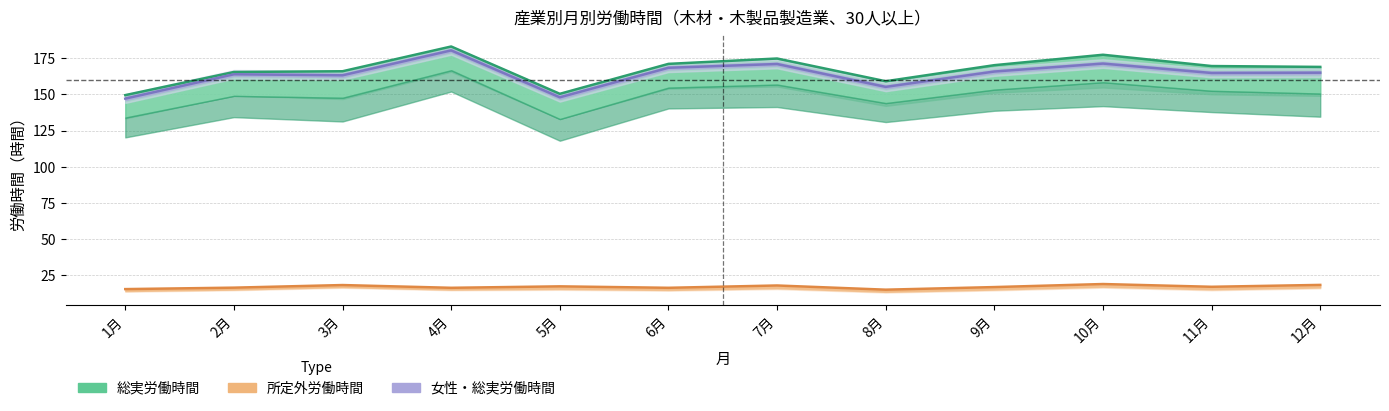

Reading left to right, transcribe all the data shown in this chart.

総実（男性）: 1月=149.5	2月=165.5	3月=166.0	4月=183.1	5月=150.4	6月=171.1	7月=174.8	8月=159.1	9月=170.2	10月=177.4	11月=169.6	12月=169.0
所定外（男性）: 1月=15.5	2月=16.5	3月=18.3	4月=16.4	5月=17.4	6月=16.4	7月=18.0	8月=15.1	9月=16.9	10月=19.0	11月=17.1	12月=18.4
総実（女性）: 1月=147.1	2月=163.9	3月=163.2	4月=180.4	5月=148.0	6月=168.4	7月=171.0	8月=155.2	9月=165.8	10月=171.3	11月=164.8	12月=165.0